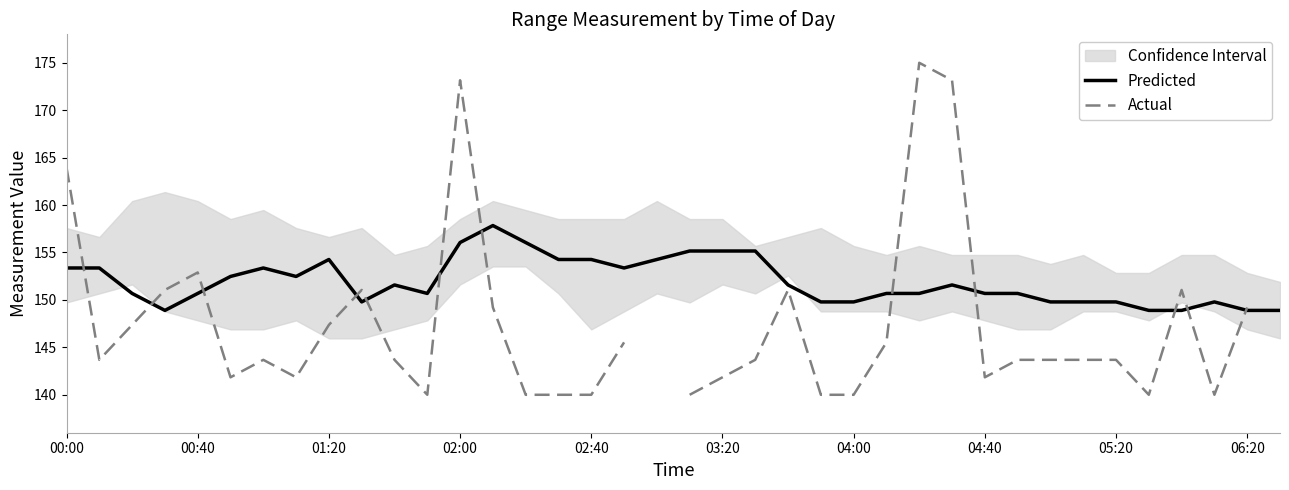

What is the lowest value of the Predicted series?

148.9